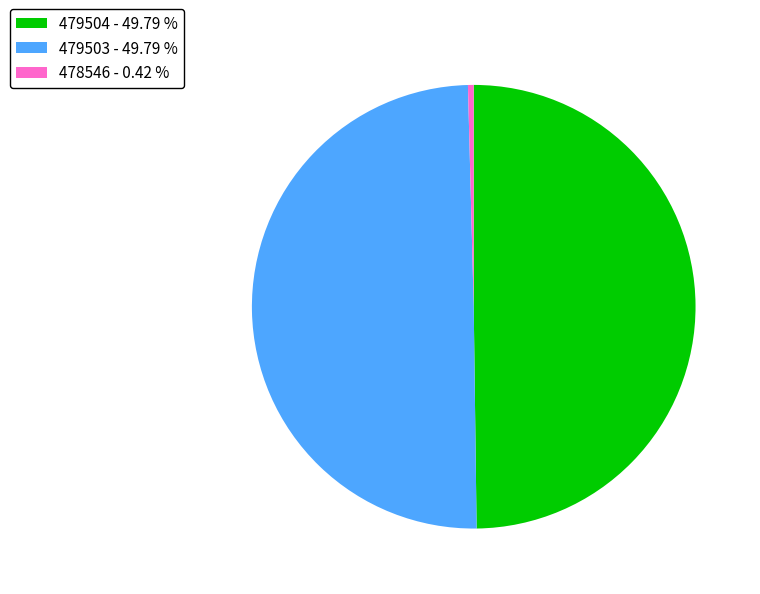

What is the ratio of the value at 479504 to the value at 478546?

119.7